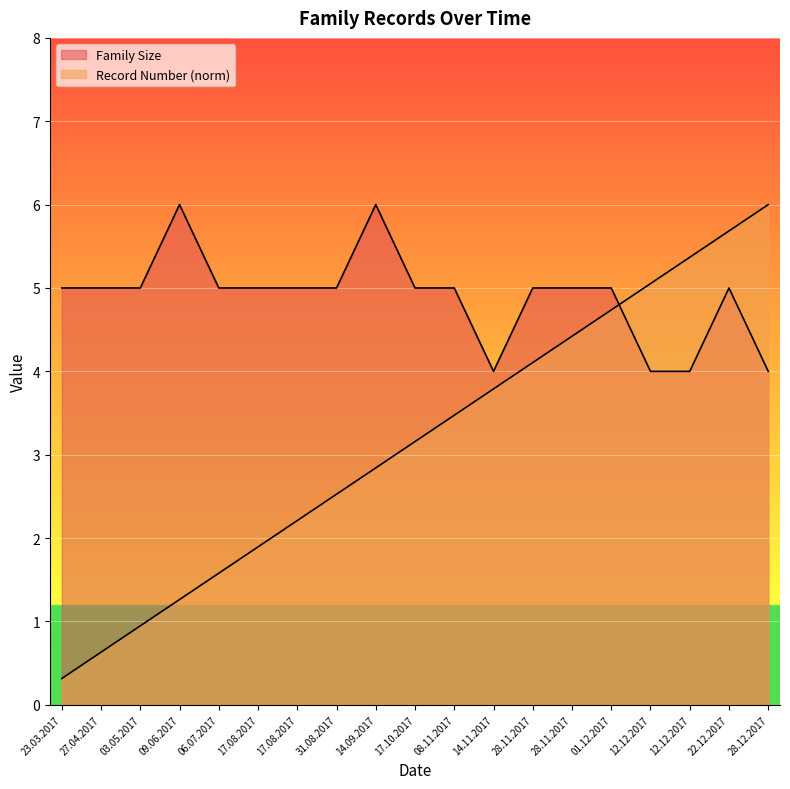

What is the difference between the highest and lowest values at 17.08.2017?

3.1